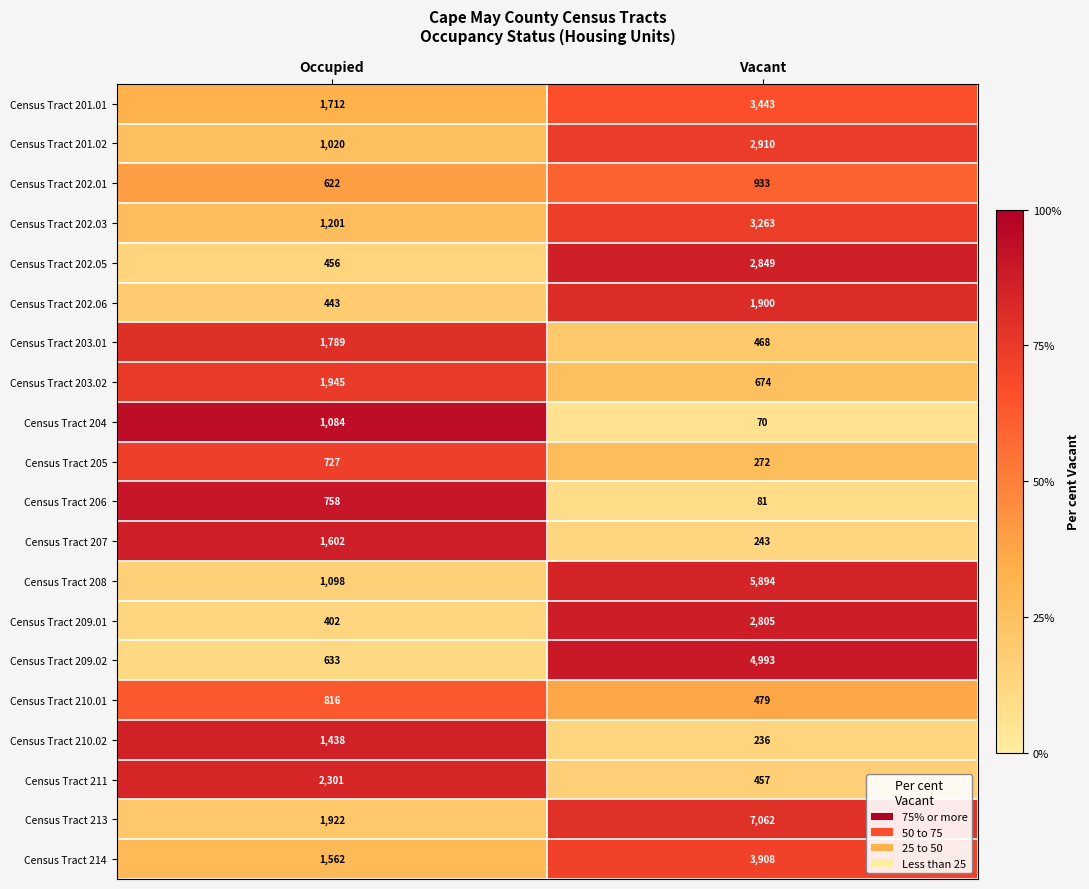

What is the minimum value for Census Tract 204?

70